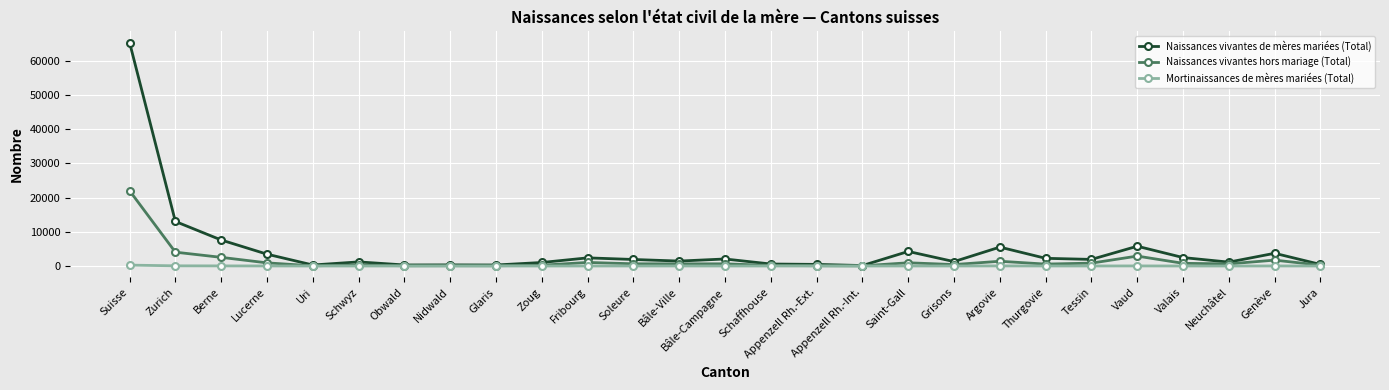

At how many categories does at least one series exceed 20480?

1